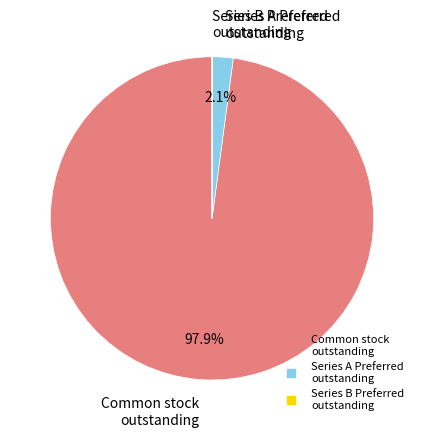

Is there a majority slice in this chart?

Yes